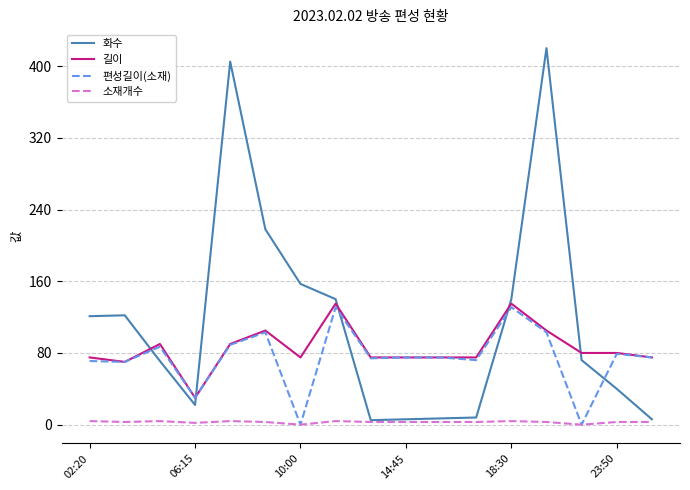

Which series ends up on top after the final intersection of 길이 and 화수?

길이